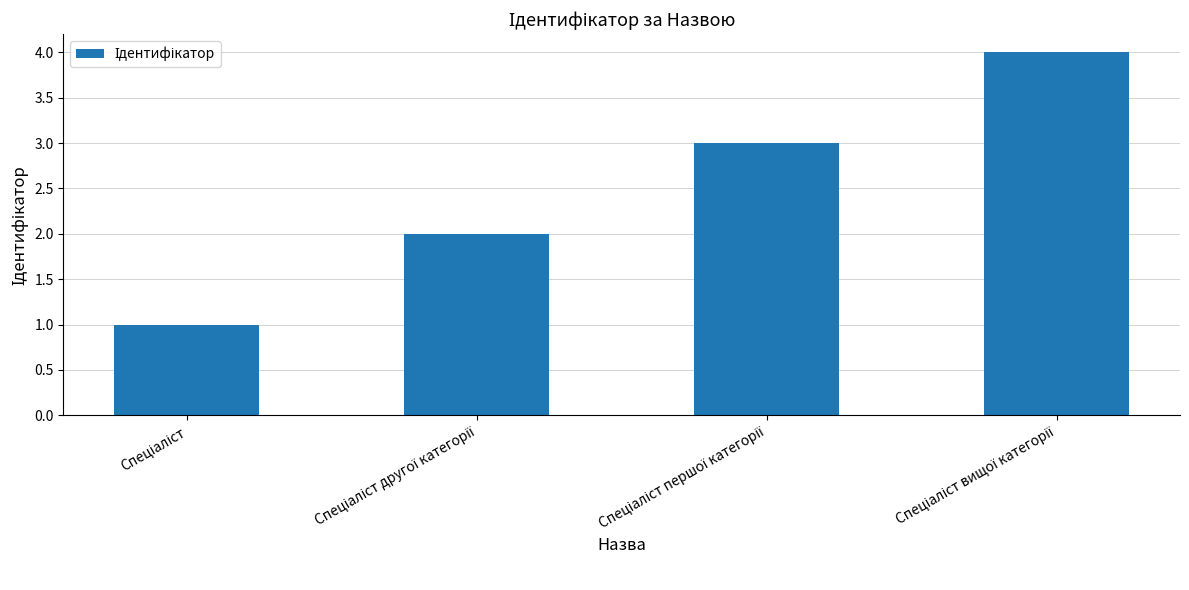

Does the chart contain stacked bars?

No